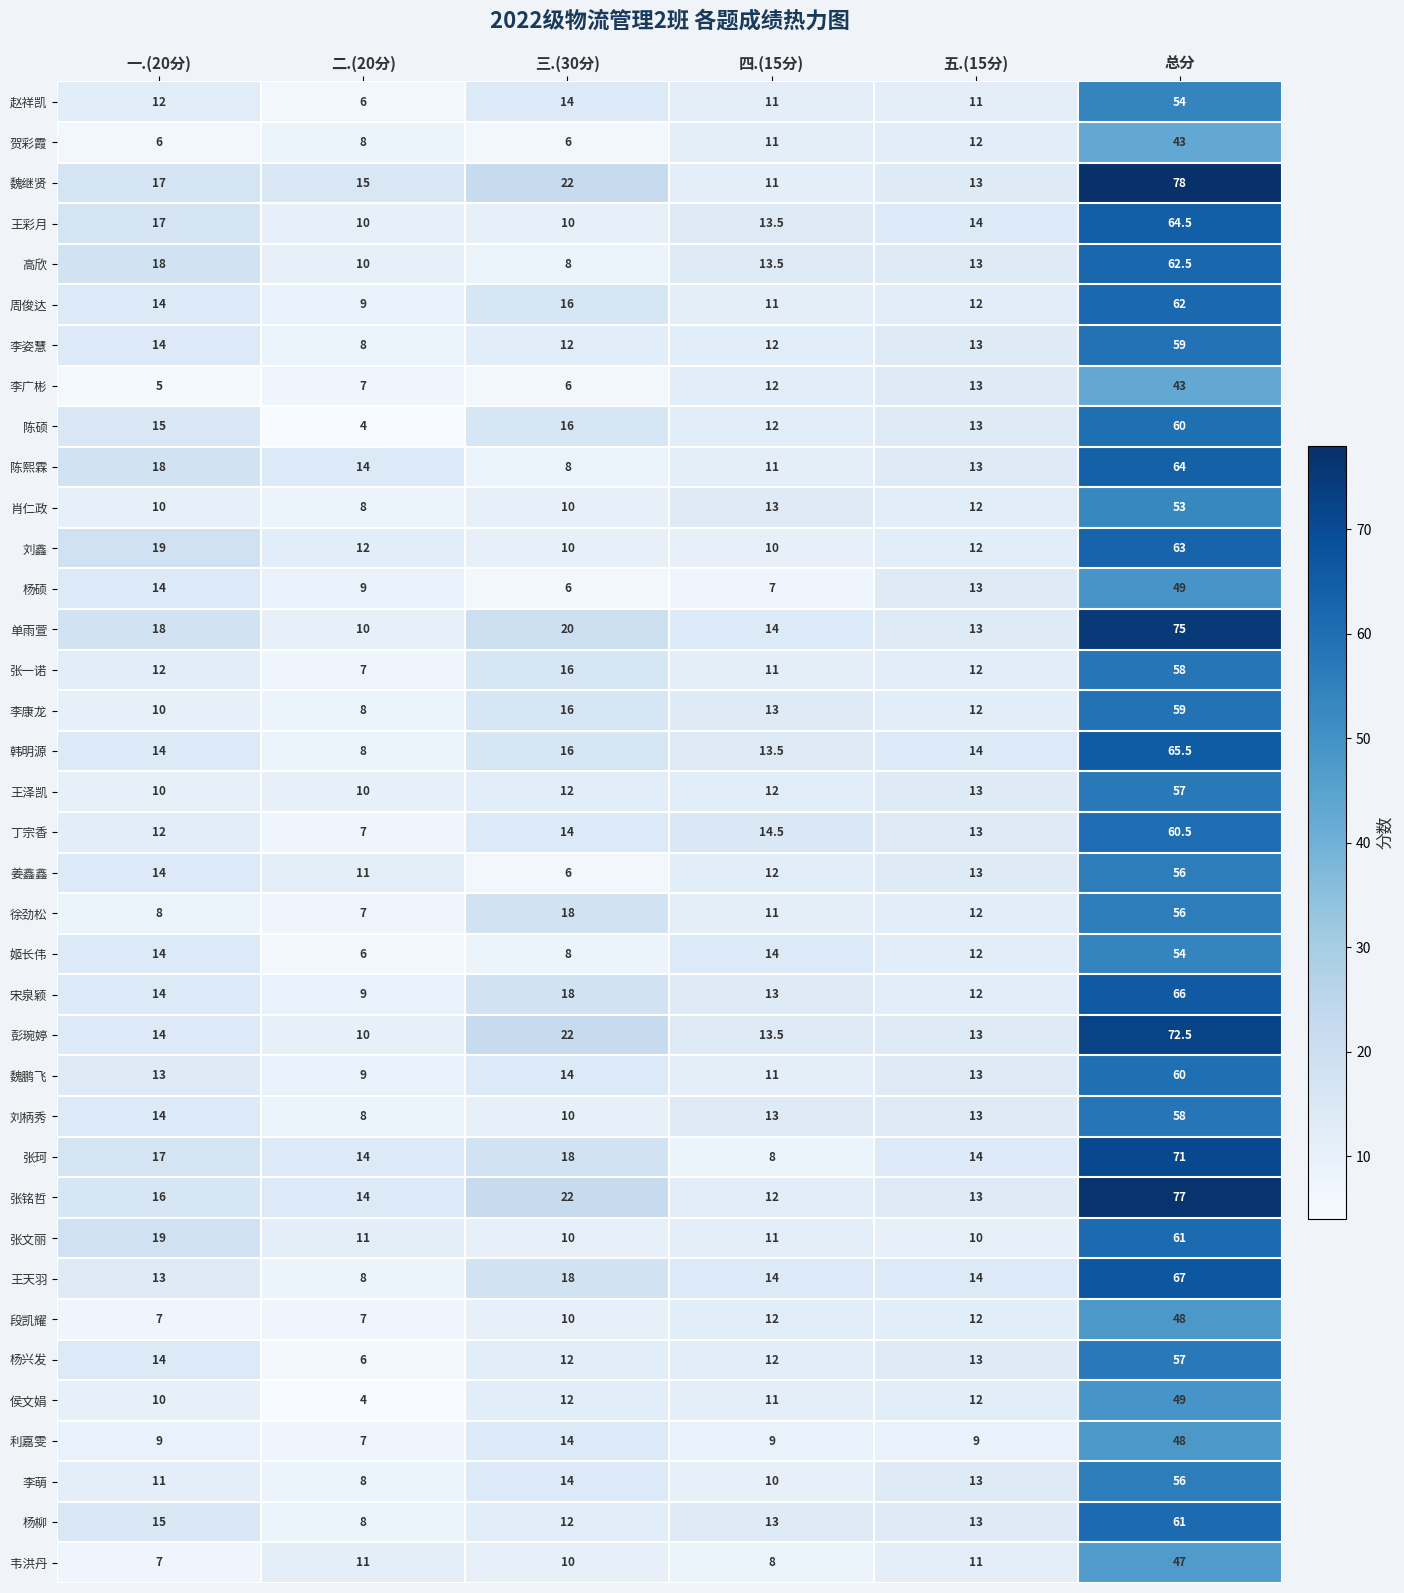

At how many categories does at least one series exceed 47?

1